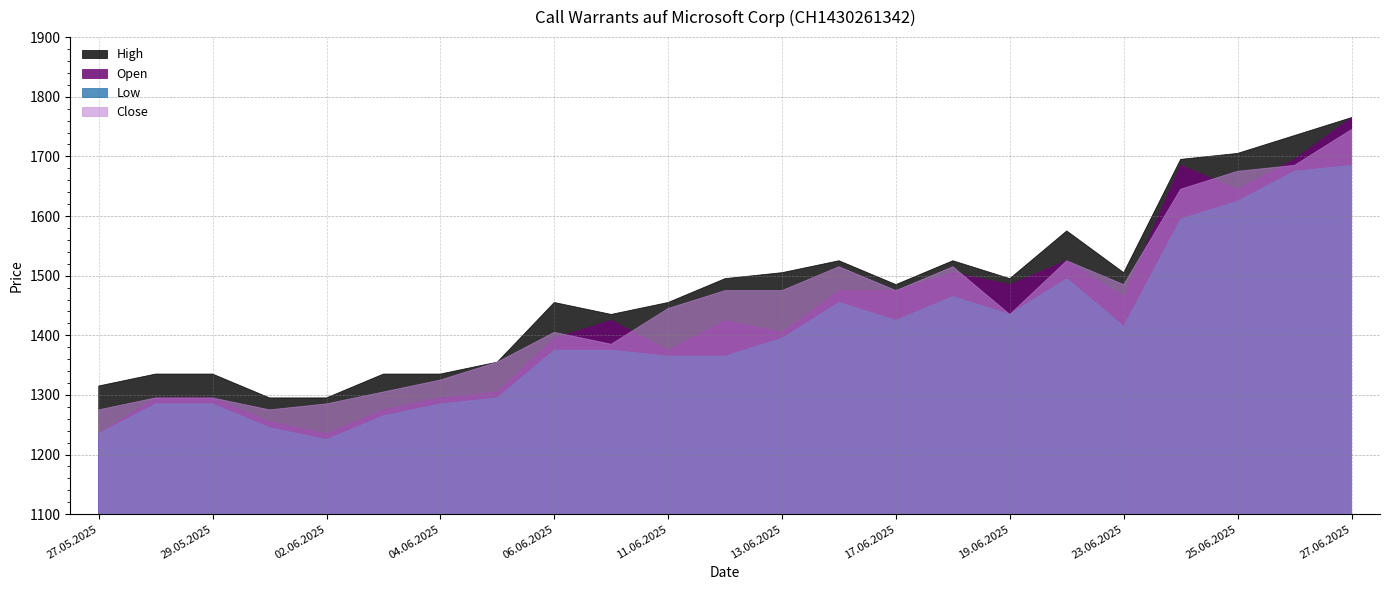

Read the Open value at 13.06.2025.

1405